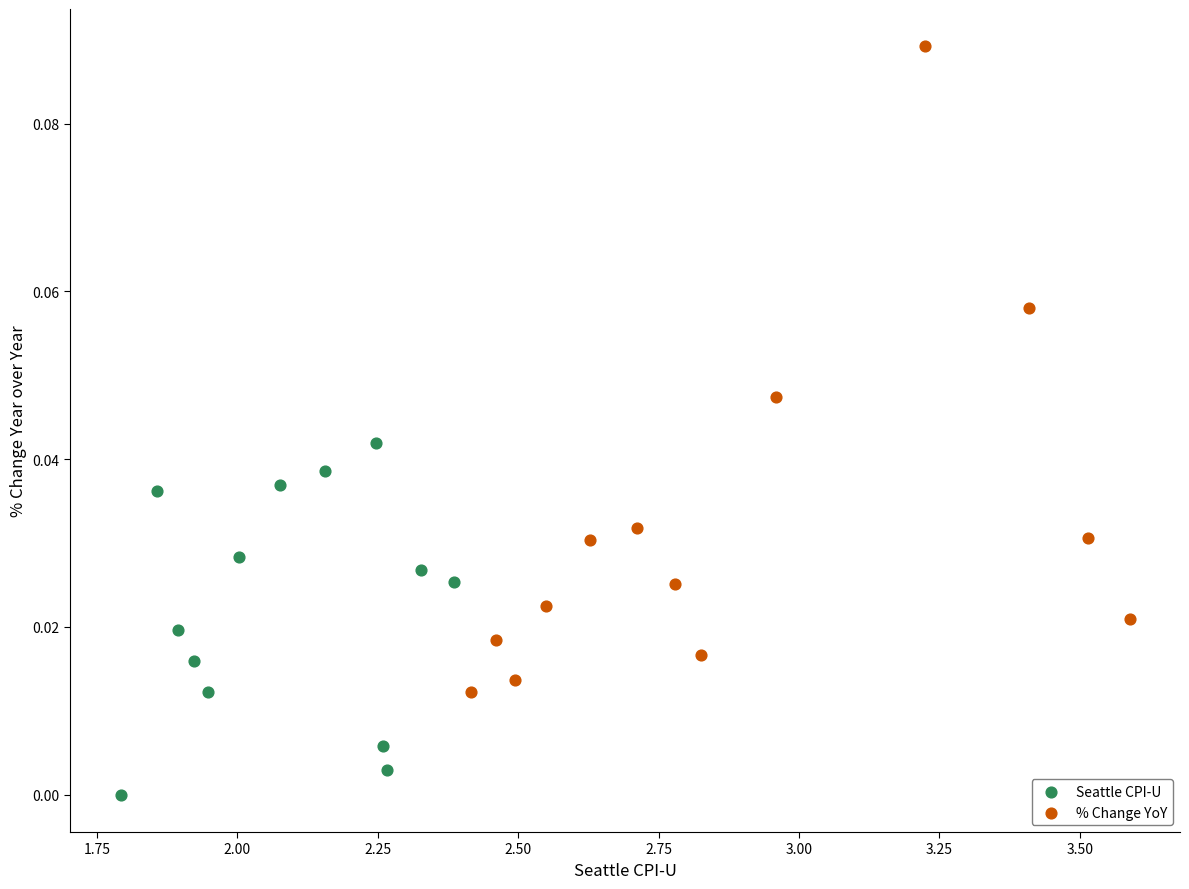

Which series has the widest spread of Y values?

% Change YoY